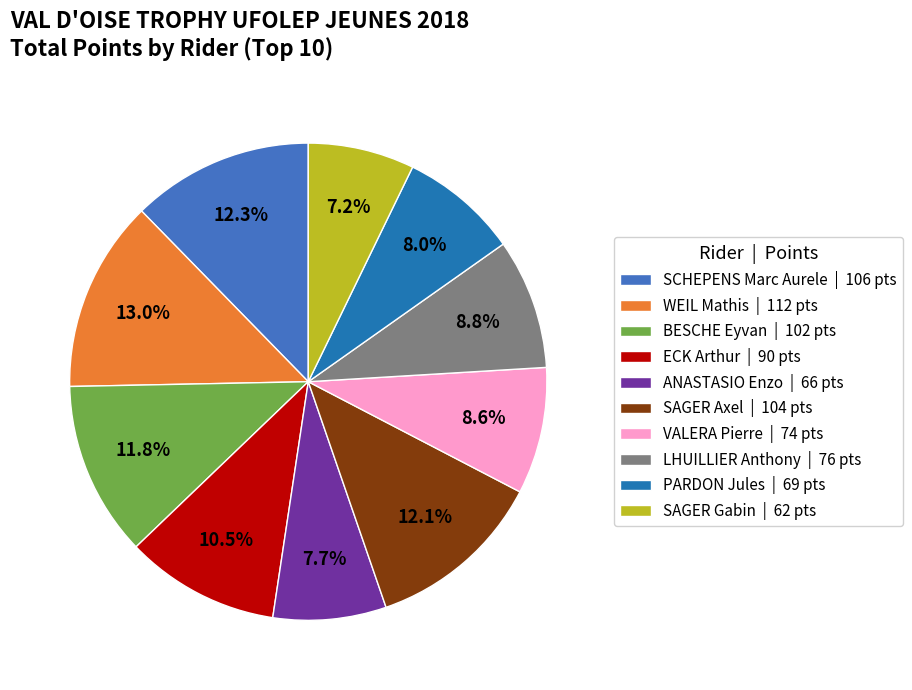

What is the total percentage of VALERA Pierre and BESCHE Eyvan?

20.4%